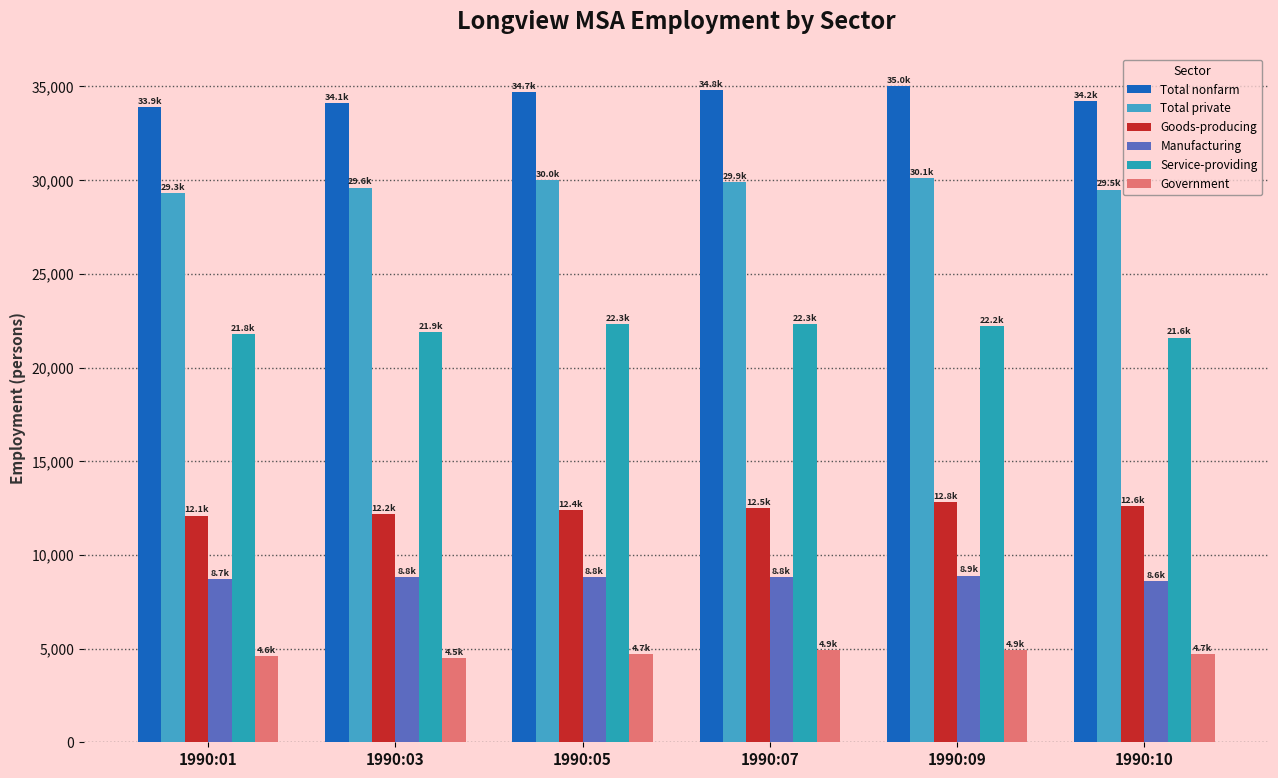

What is the value of the Service-providing bar at the 2nd from the left?

21900